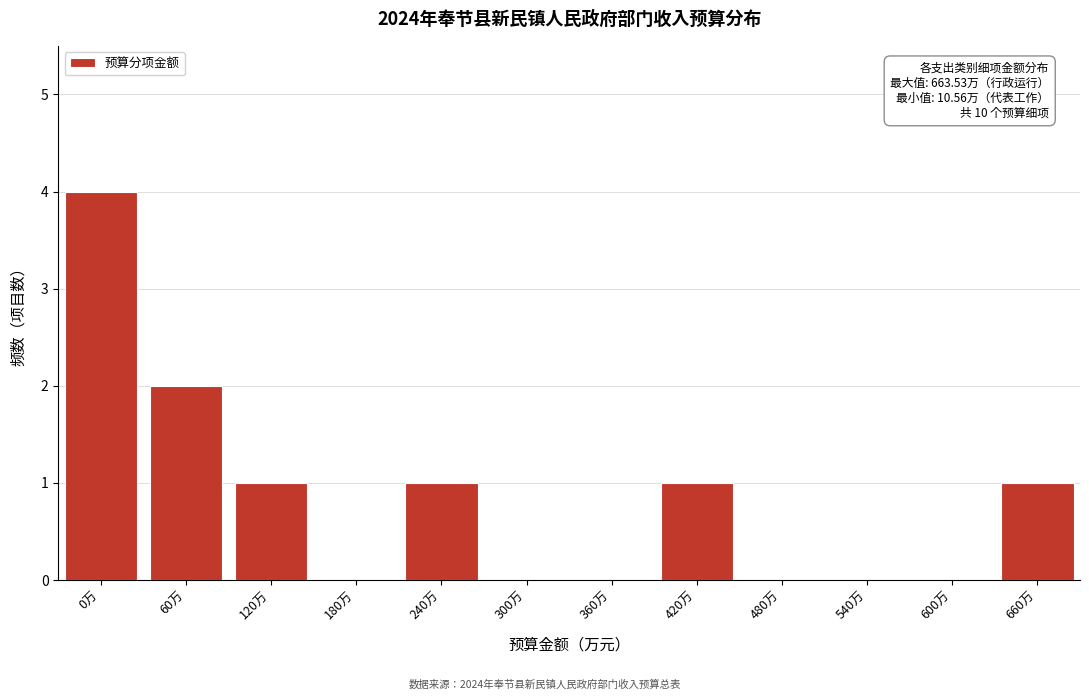

Reading left to right, transcribe all the data shown in this chart.

0万=4	60万=2	120万=1	180万=0	240万=1	300万=0	360万=0	420万=1	480万=0	540万=0	600万=0	660万=1